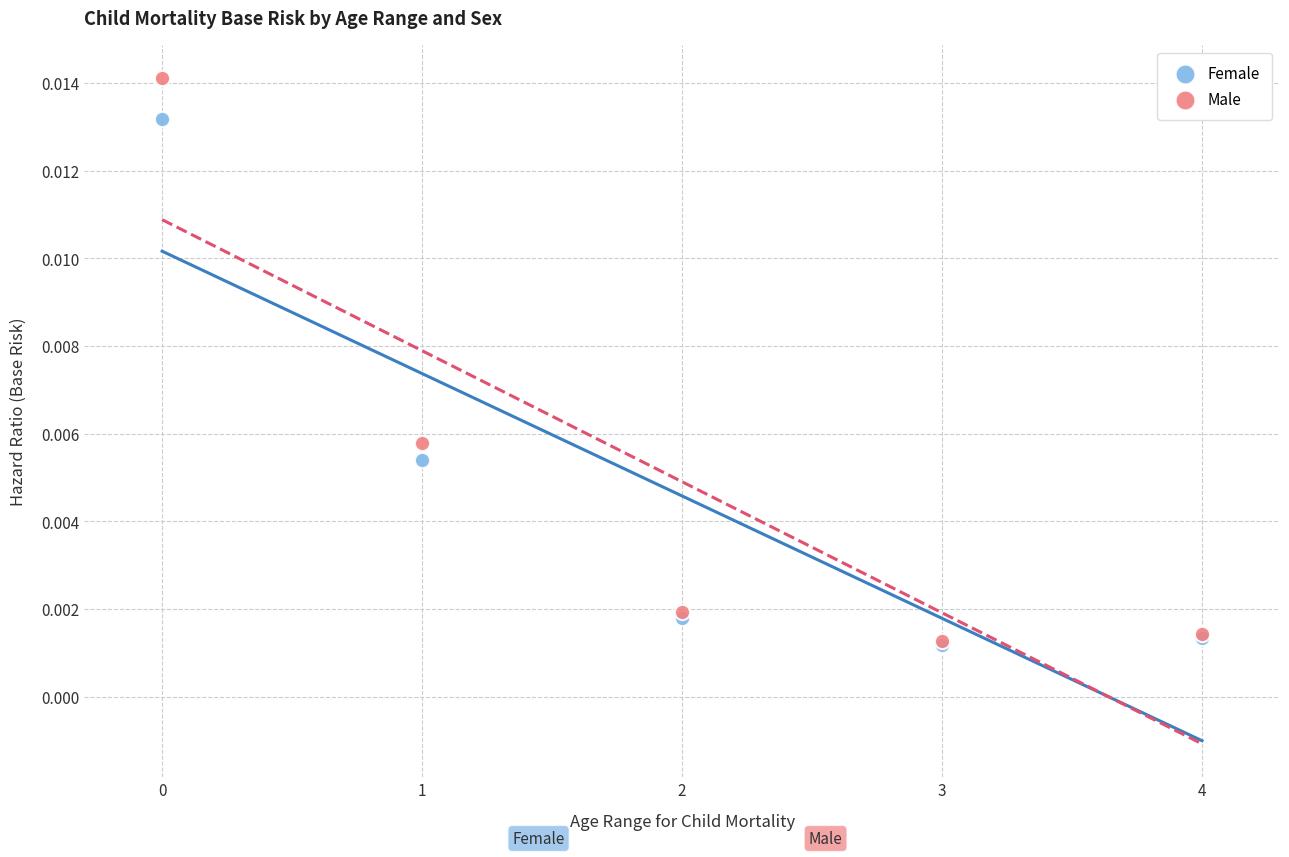

What are all the series names shown in the legend?

Female, Male